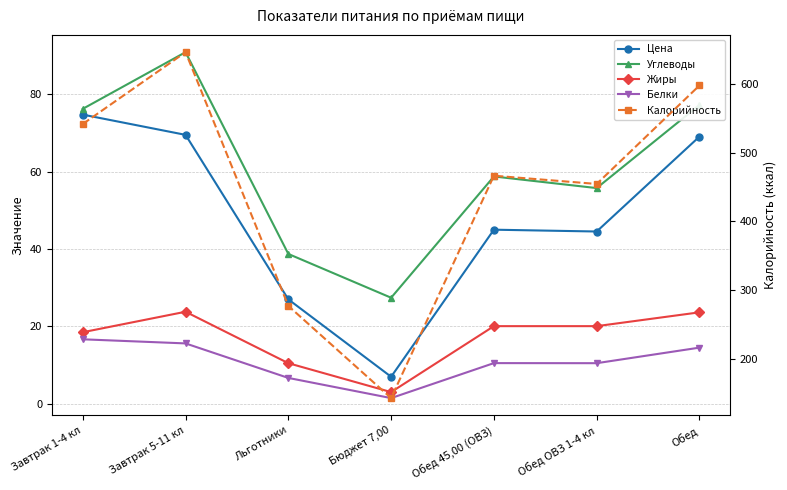

Reading left to right, extract all data points from this chart.

Цена: 74.7	69.5	27.0	7.0	45.0	44.5	69.1
Углеводы: 76.2	90.9	38.7	27.4	58.8	55.8	77.2
Жиры: 18.5	23.8	10.5	3.0	20.1	20.1	23.6
Белки: 16.7	15.6	6.7	1.5	10.5	10.5	14.5
Калорийность: 541.6	646.2	276.7	142.5	466.3	454.3	597.7